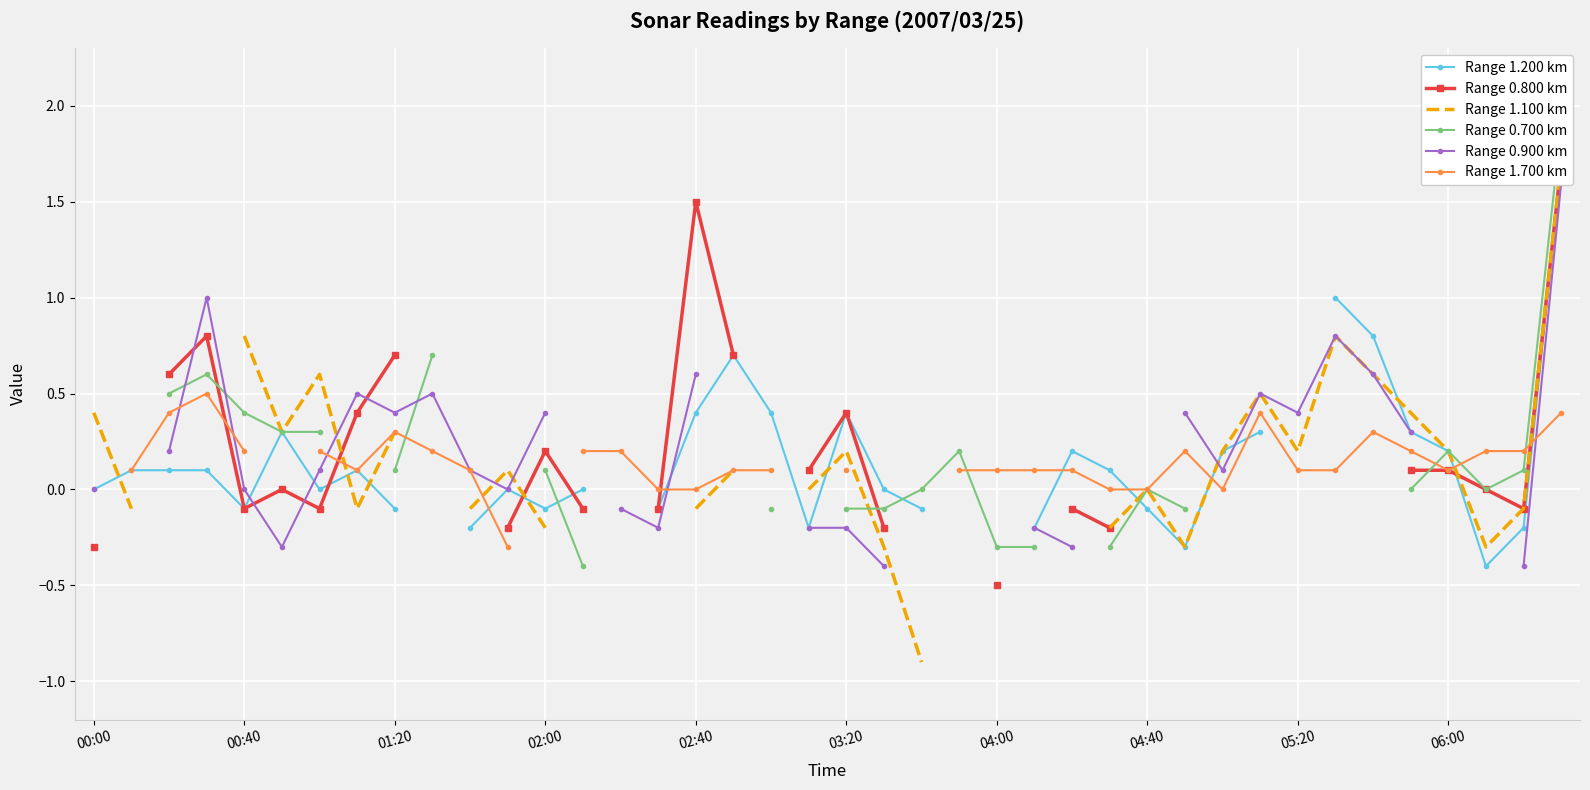

How many times do Range 1.100 km and Range 0.900 km cross each other?

4